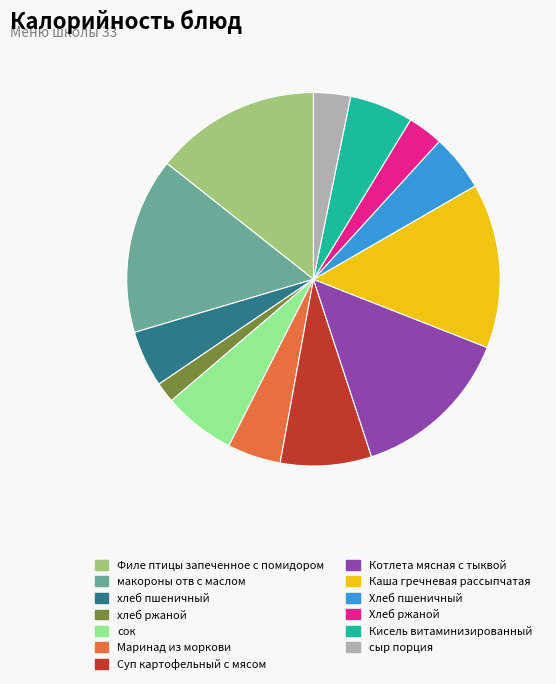

Between макороны отв с маслом and Кисель витаминизированный, which is larger?

макороны отв с маслом